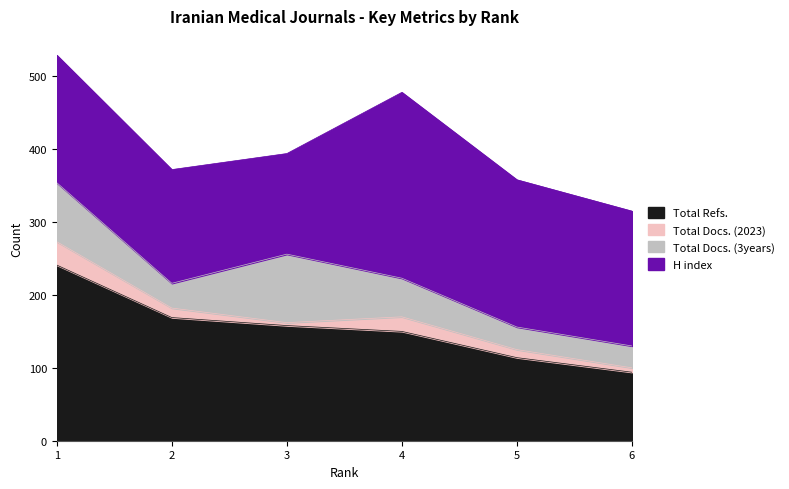

True or false: Total Refs. and Total Docs. (3years) intersect in this chart.

False